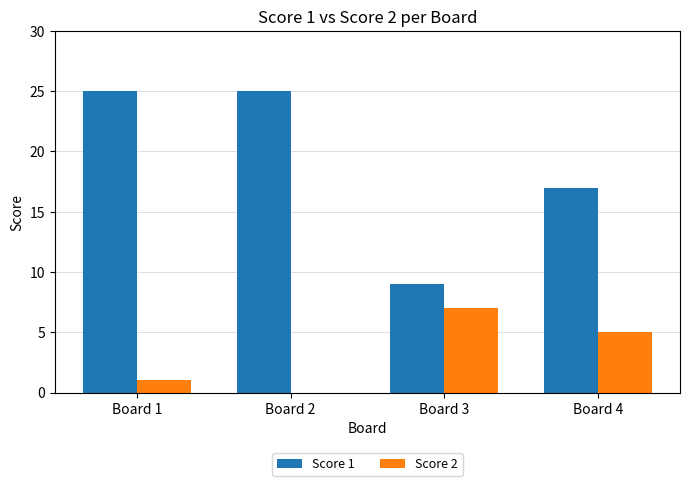

Read the Score 2 value at Board 4.

5